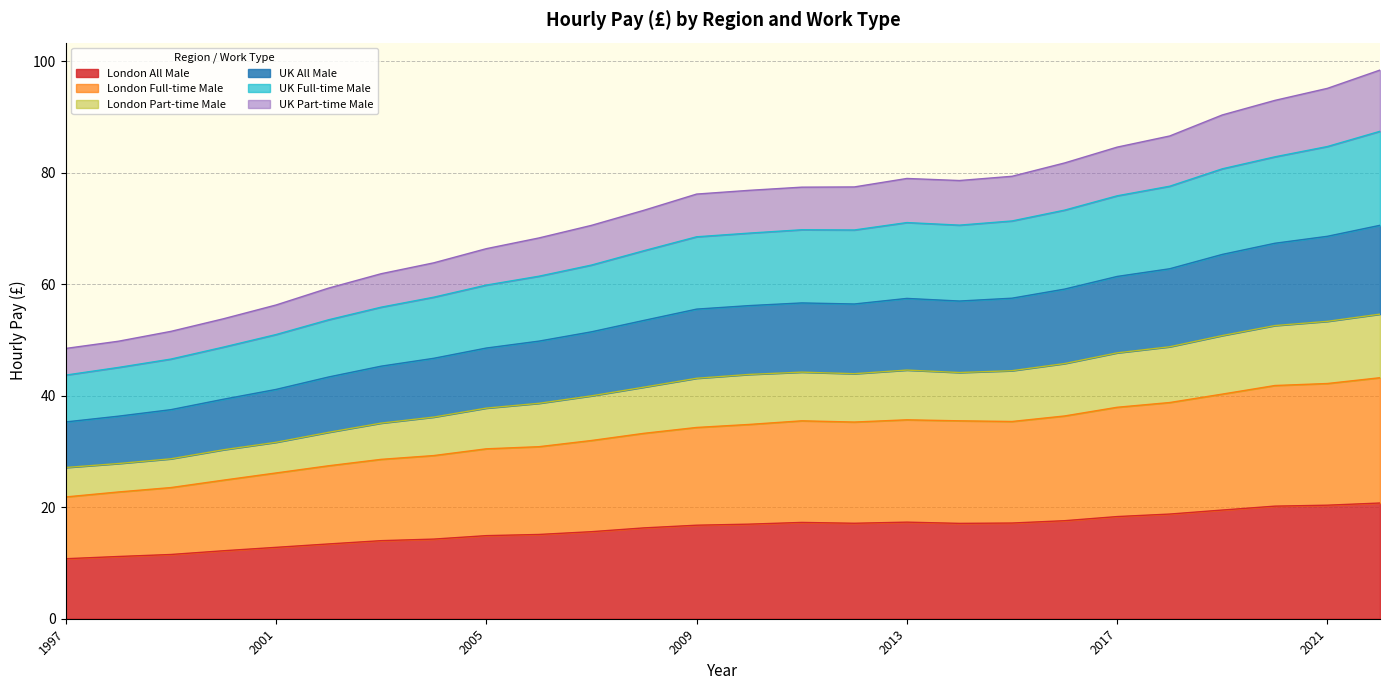

What is the highest value of the London All Male series?

20.8